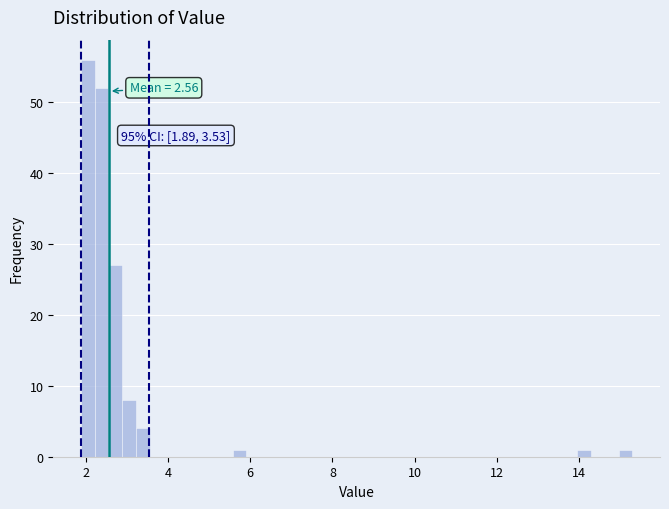

Read against the x-axis, roughly where is the centre of the tallest bar?

2.0